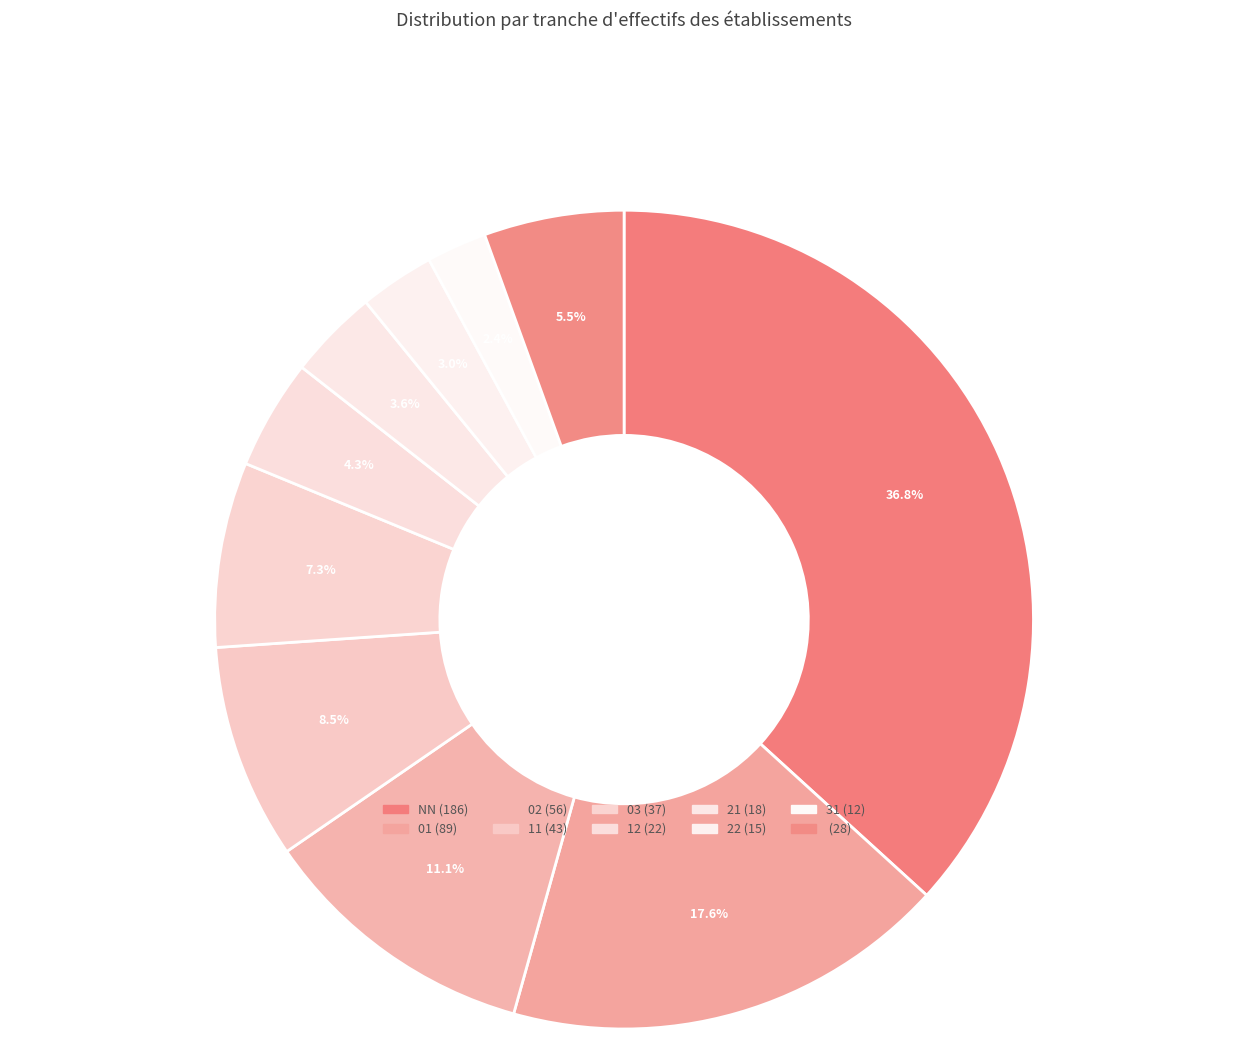

How many segments does this pie chart have?

10